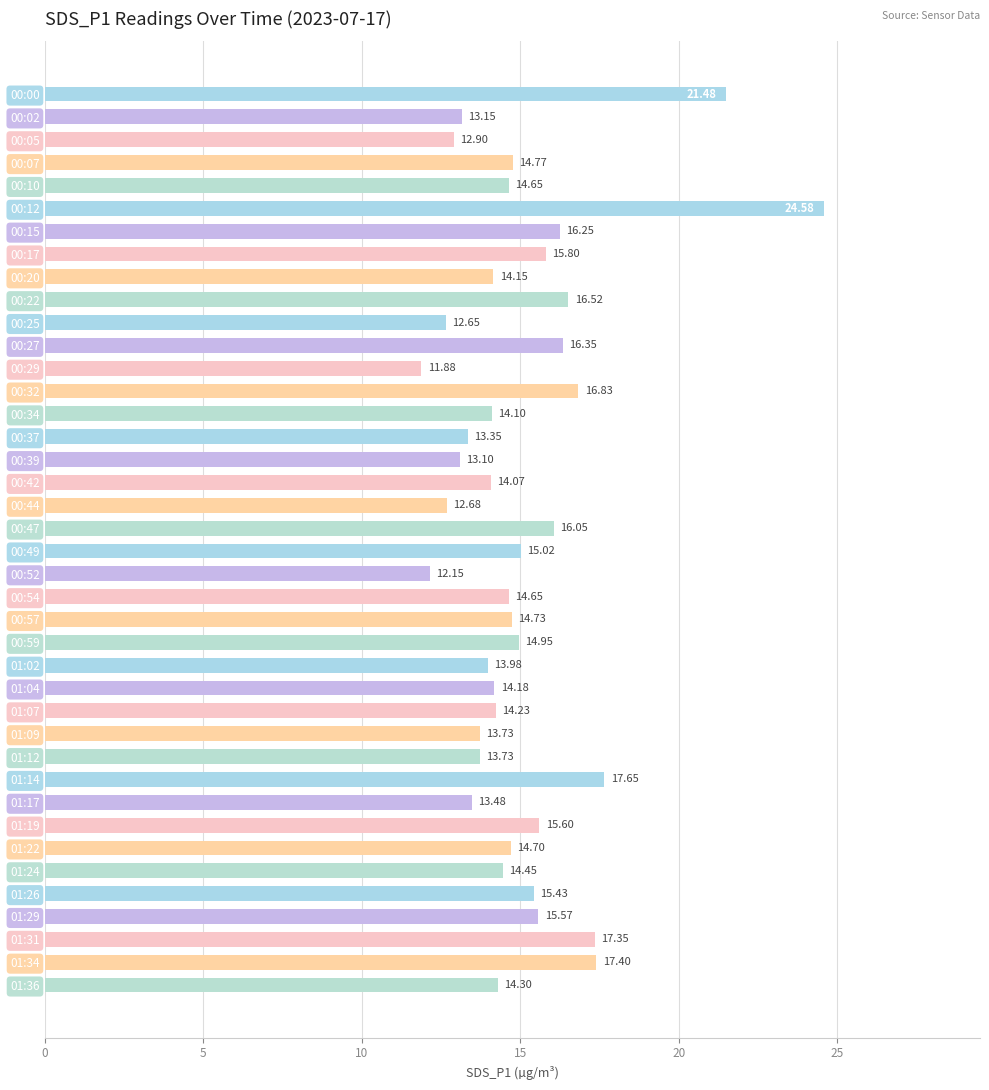

What is the ratio of the value at 01:12 to the value at 00:20?

1.0